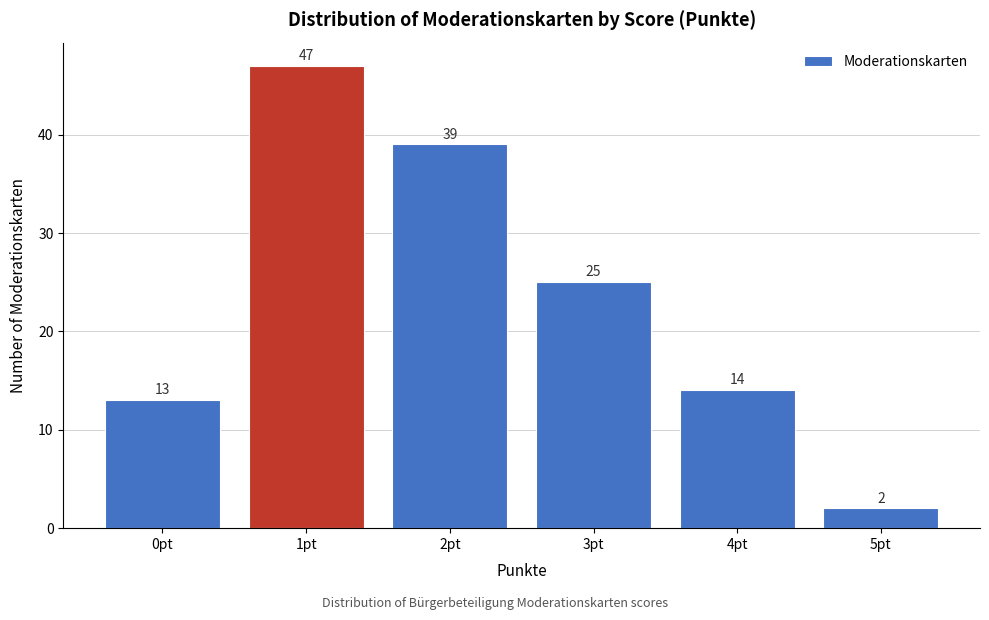

Reading left to right, transcribe all the data shown in this chart.

0pt=13	1pt=47	2pt=39	3pt=25	4pt=14	5pt=2